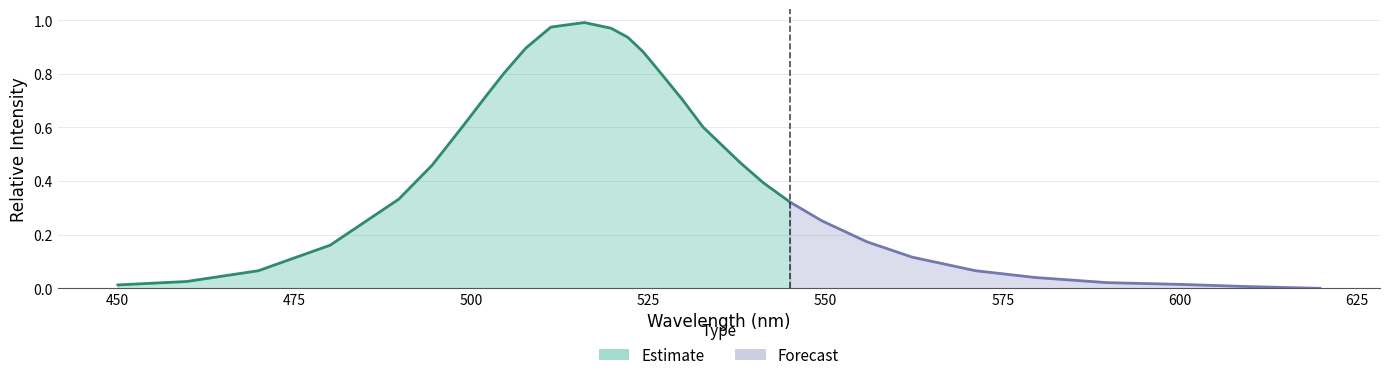

Reading left to right, transcribe all the data shown in this chart.

0.0	0.0	0.1	0.2	0.3	0.5	0.6	0.7	0.8	0.9	1.0	1.0	1.0	0.9	0.9	0.8	0.7	0.6	0.5	0.4	0.3	0.3	0.2	0.1	0.1	0.0	0.0	0.0	0.0	0.0